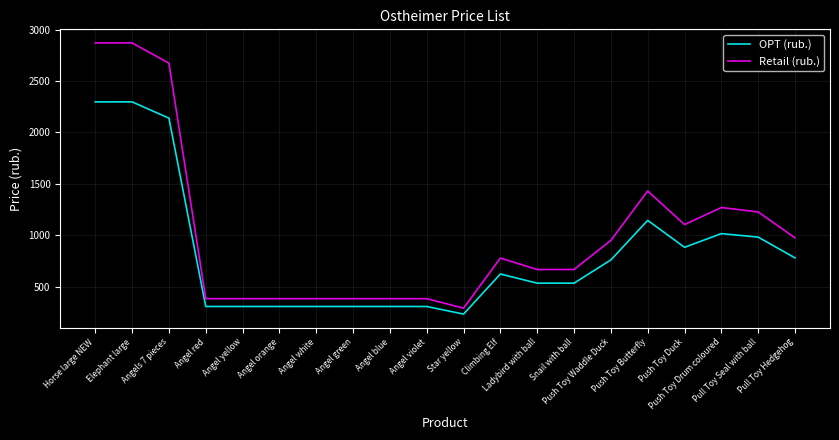

True or false: OPT (rub.) and Retail (rub.) cross at least once.

False